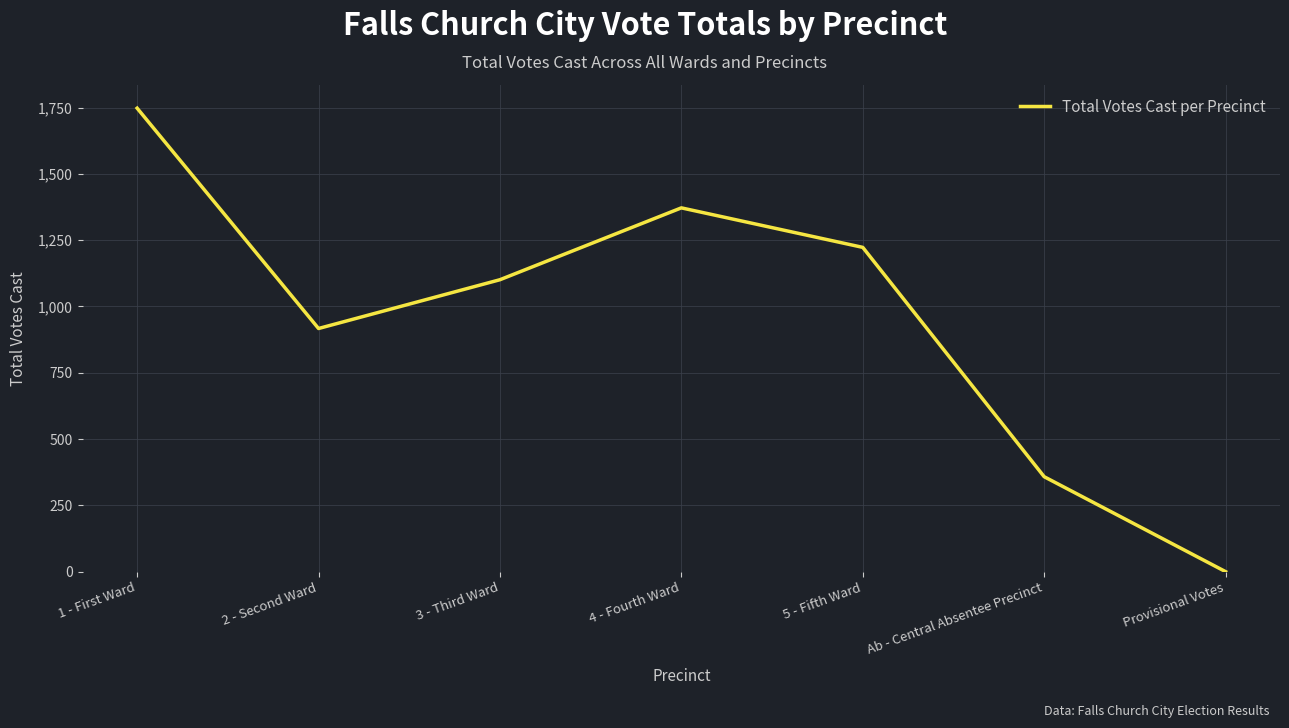

Which has a higher value, 1 - First Ward or Ab - Central Absentee Precinct?

1 - First Ward